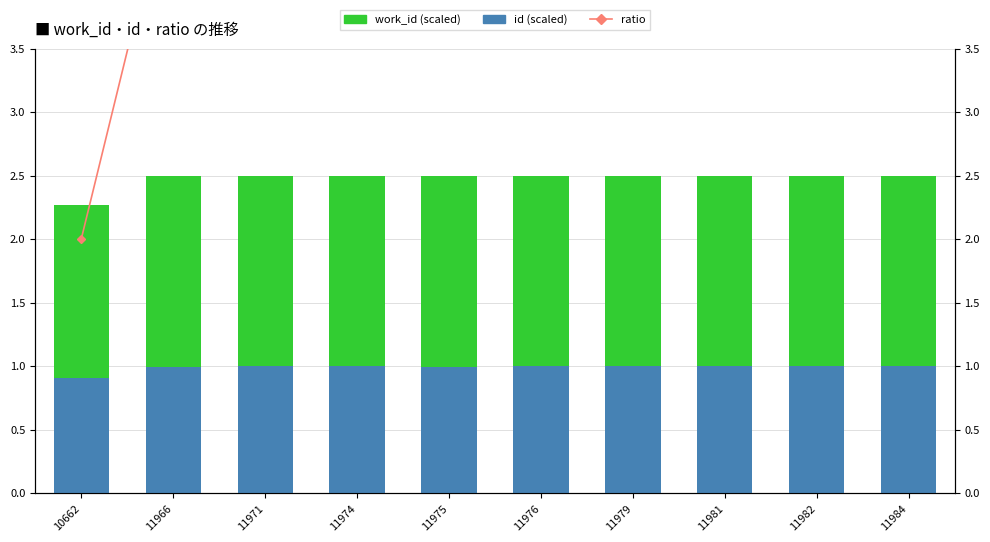

Which label corresponds to the smallest value in the chart?

10662